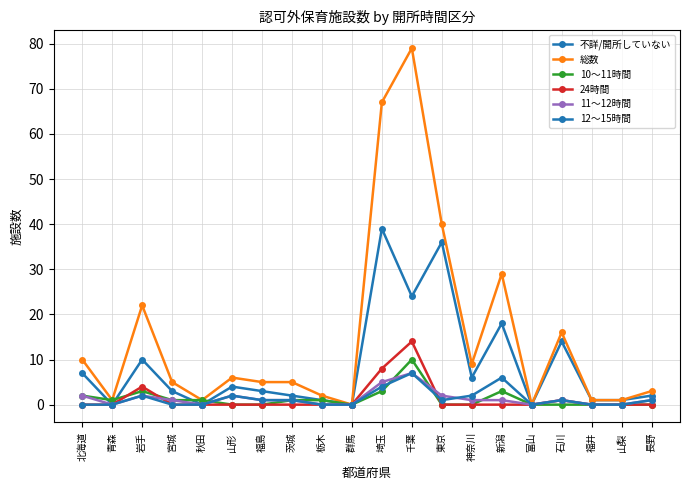

Does the chart have visible grid lines?

Yes